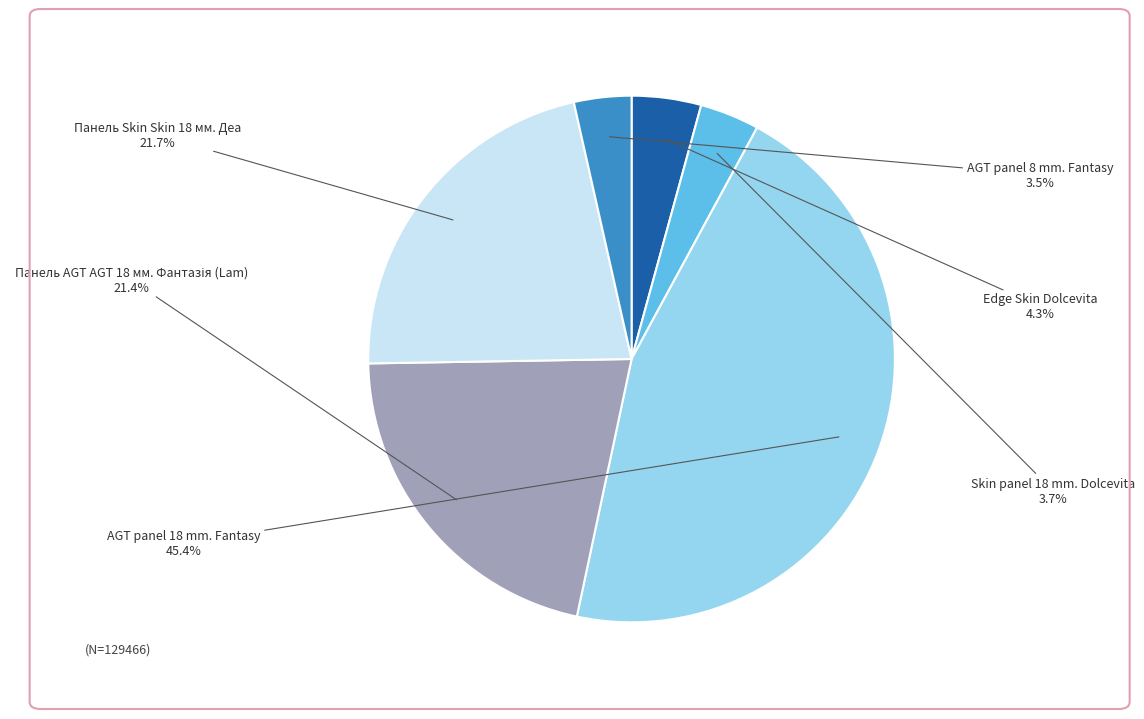

Is there any slice that represents more than half of the pie?

No